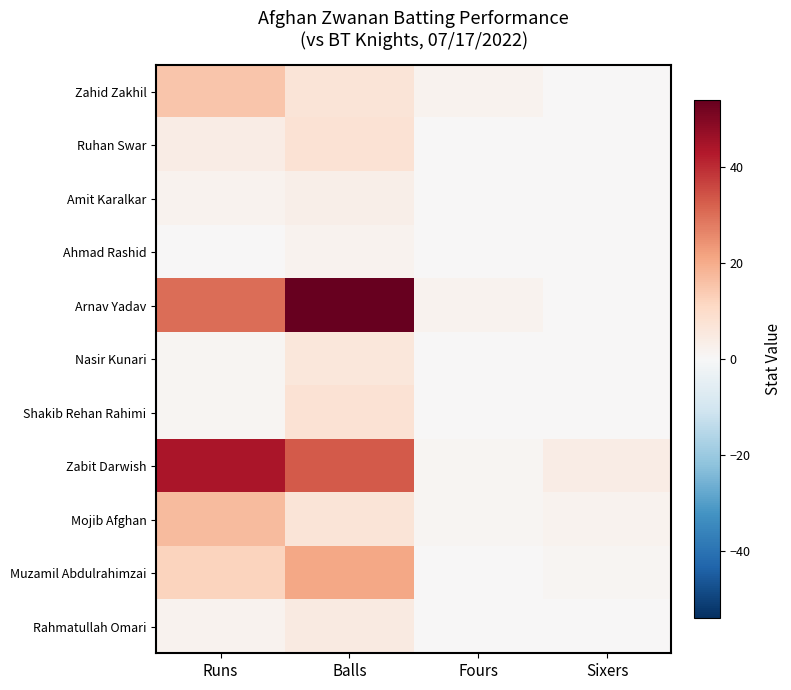

Reading left to right, extract all data points from this chart.

Zahid Zakhil: Runs=15	Balls=7	Fours=2	Sixers=0
Ruhan Swar: Runs=4	Balls=8	Fours=0	Sixers=0
Amit Karalkar: Runs=2	Balls=3	Fours=0	Sixers=0
Ahmad Rashid: Runs=0	Balls=2	Fours=0	Sixers=0
Arnav Yadav: Runs=30	Balls=54	Fours=2	Sixers=0
Nasir Kunari: Runs=1	Balls=6	Fours=0	Sixers=0
Shakib Rehan Rahimi: Runs=1	Balls=8	Fours=0	Sixers=0
Zabit Darwish: Runs=44	Balls=33	Fours=1	Sixers=4
Mojib Afghan: Runs=17	Balls=7	Fours=1	Sixers=2
Muzamil Abdulrahimzai: Runs=12	Balls=21	Fours=0	Sixers=1
Rahmatullah Omari: Runs=2	Balls=5	Fours=0	Sixers=0